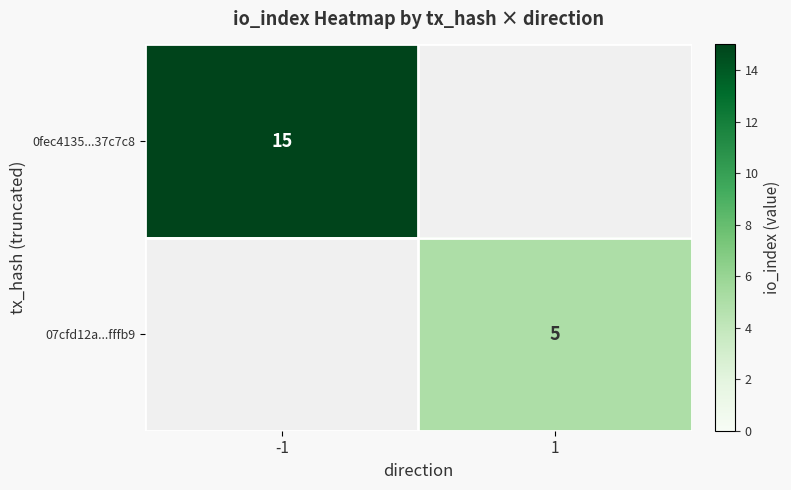

The value of 07cfd12a...fffb9 at 1 is 5. True or false?

True